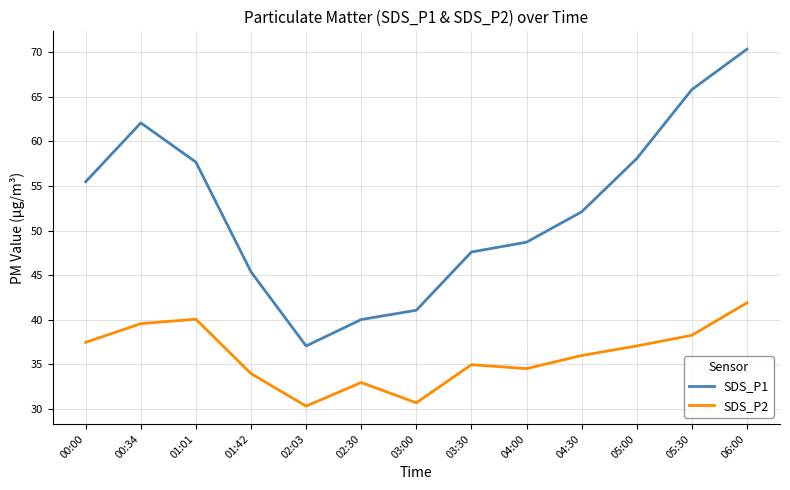

The value of SDS_P2 at 00:34 is 54.4. True or false?

False